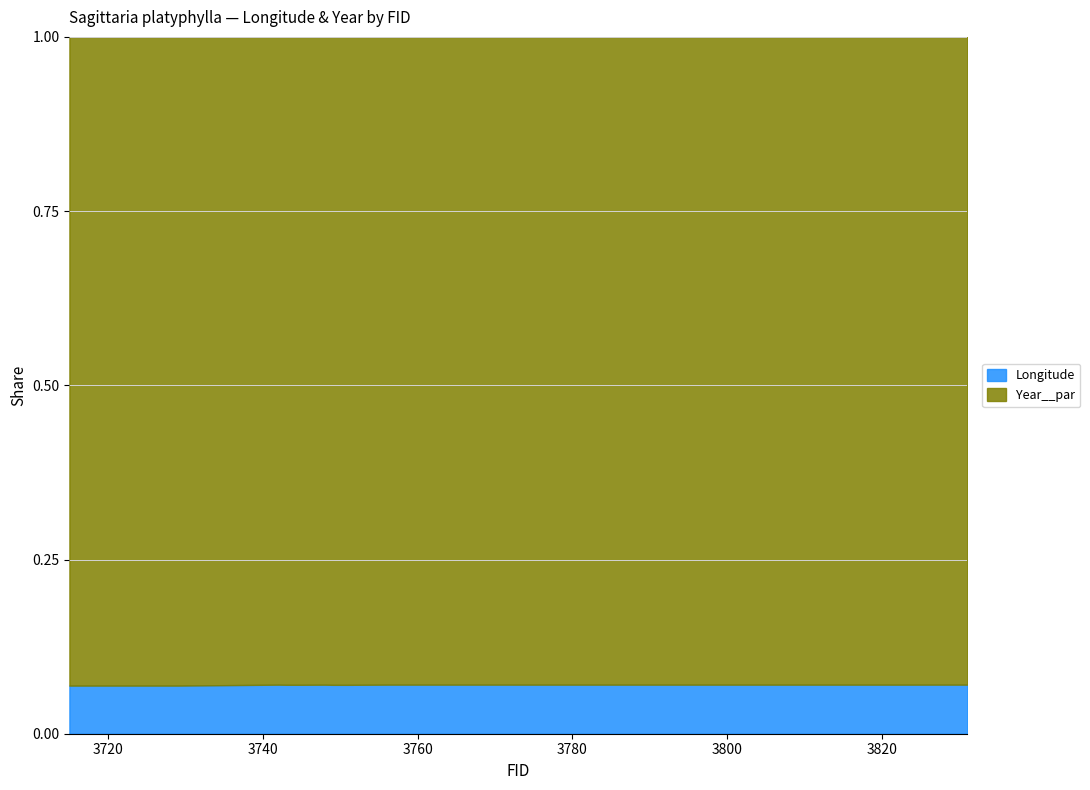

Reading left to right, transcribe all the data shown in this chart.

3715=0.1	3729=0.1	3742=0.1	3743=0.1	3744=0.1	3745=0.1	3748=0.1	3749=0.1	3750=0.1	3751=0.1	3756=0.1	3821=0.1	3822=0.1	3823=0.1	3827=0.1	3828=0.1	3829=0.1	3831=0.1